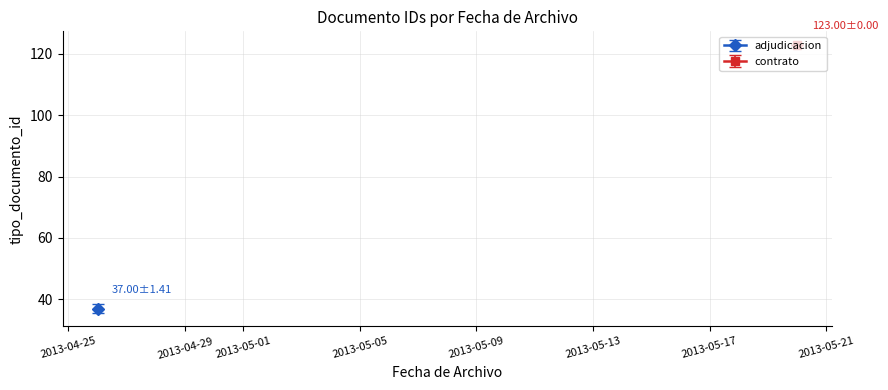

At which category does the chart reach its peak across all series?

2013-05-20